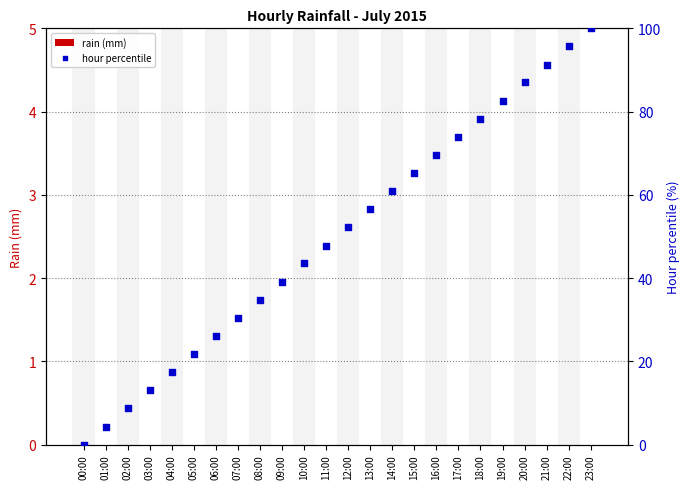

Which series has the widest spread of Y values?

hour percentile